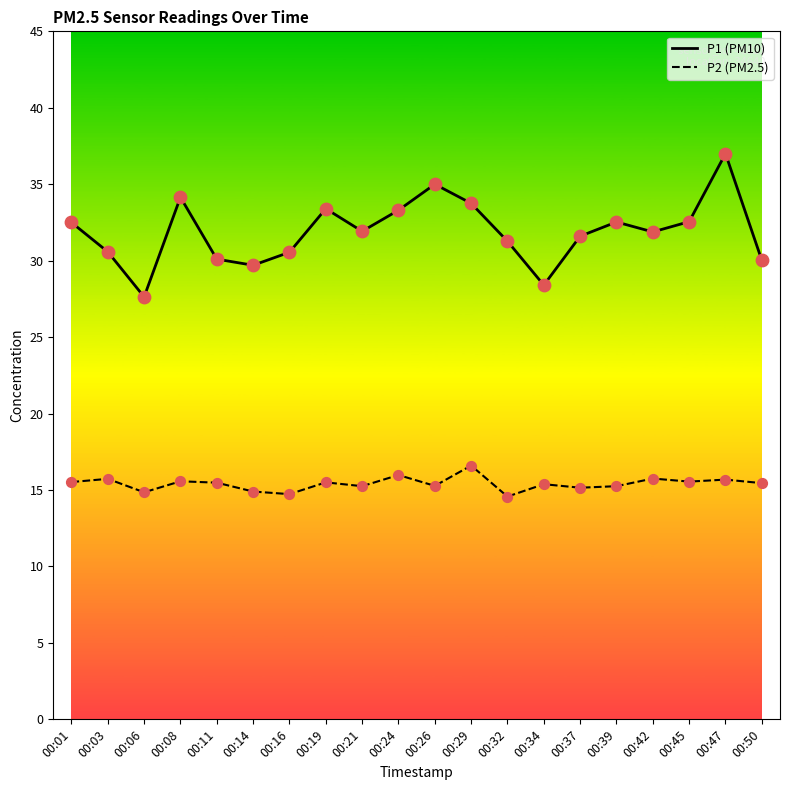

Which series has the largest total across all categories?

P1 (PM10)